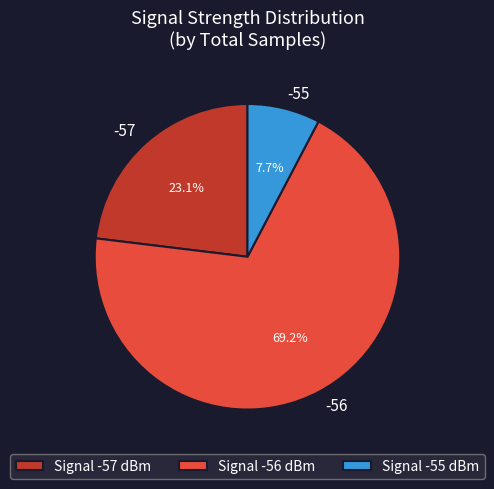

What percentage do -57 and -56 together represent?

92.3%